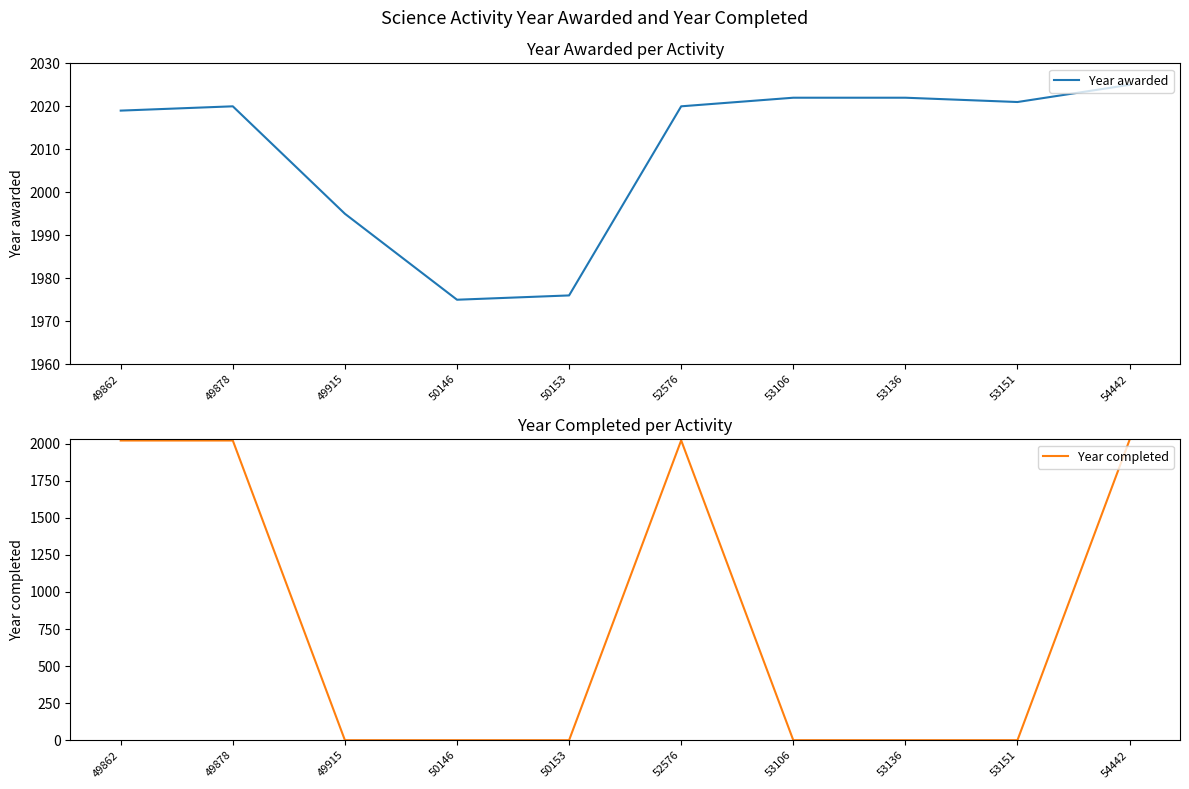

Reading right to left, list all the values displayed in this chart.

Year awarded: 2025	2021	2022	2022	2020	1976	1975	1995	2020	2019
Year completed: 2026	0	0	0	2023	0	0	0	2022	2022